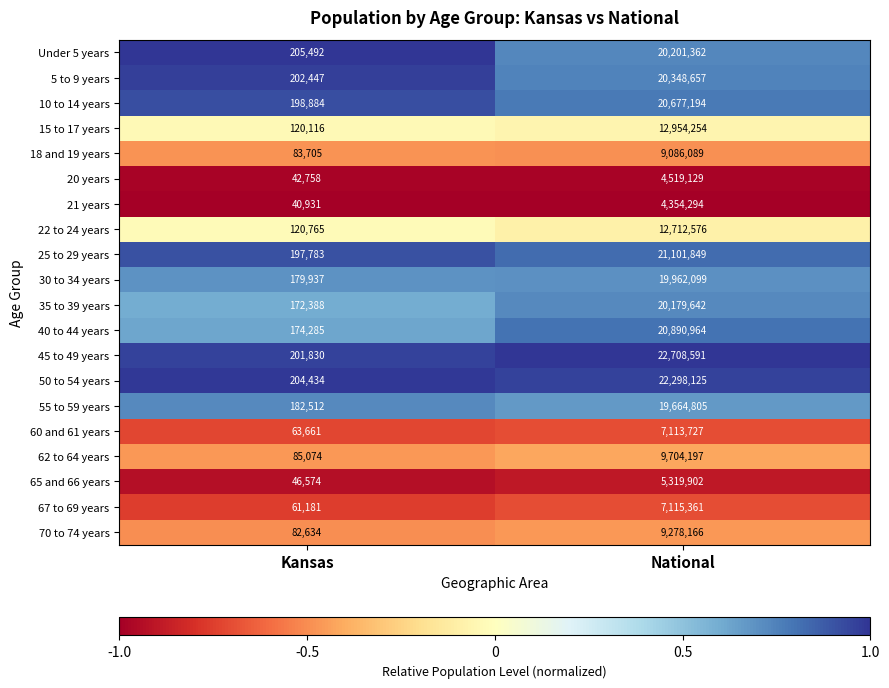

What is the total value across all series at Kansas?

2667391